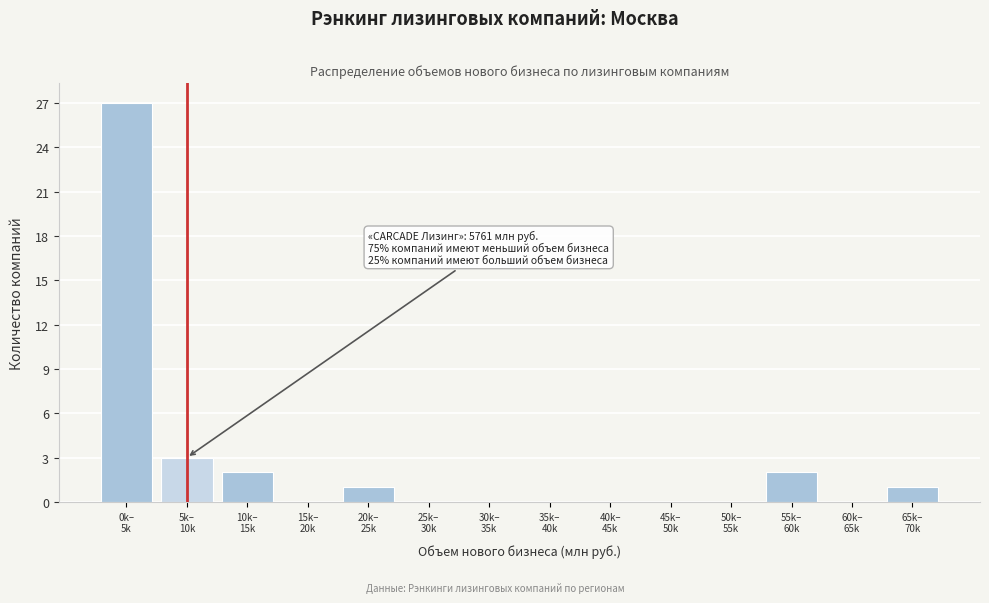

What is the sum of all values?

36